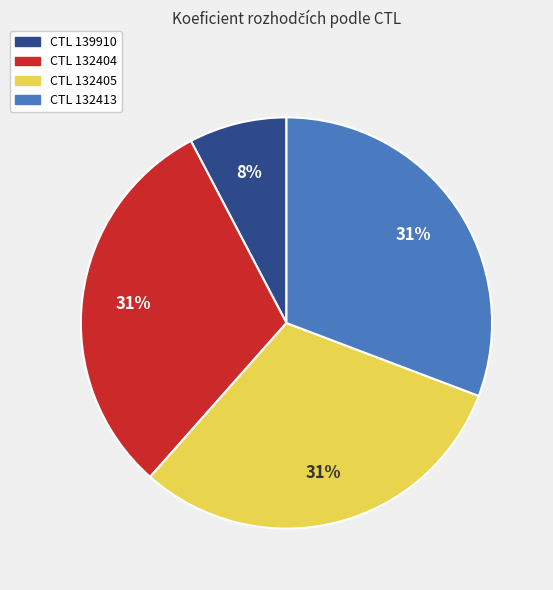

How many segments does this pie chart have?

4